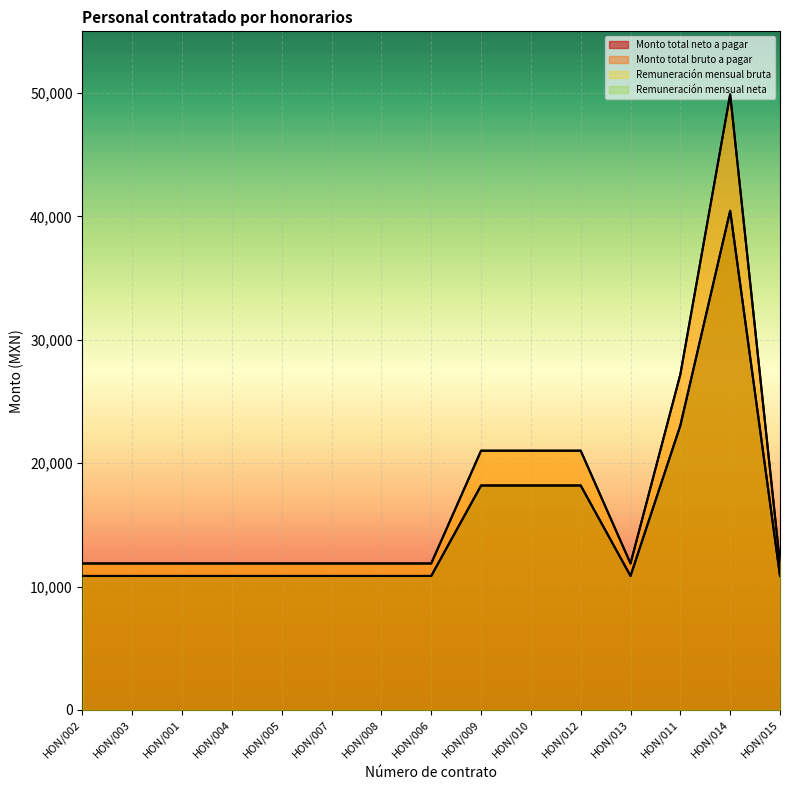

What is the label of the 13th point from the right?

HON/001